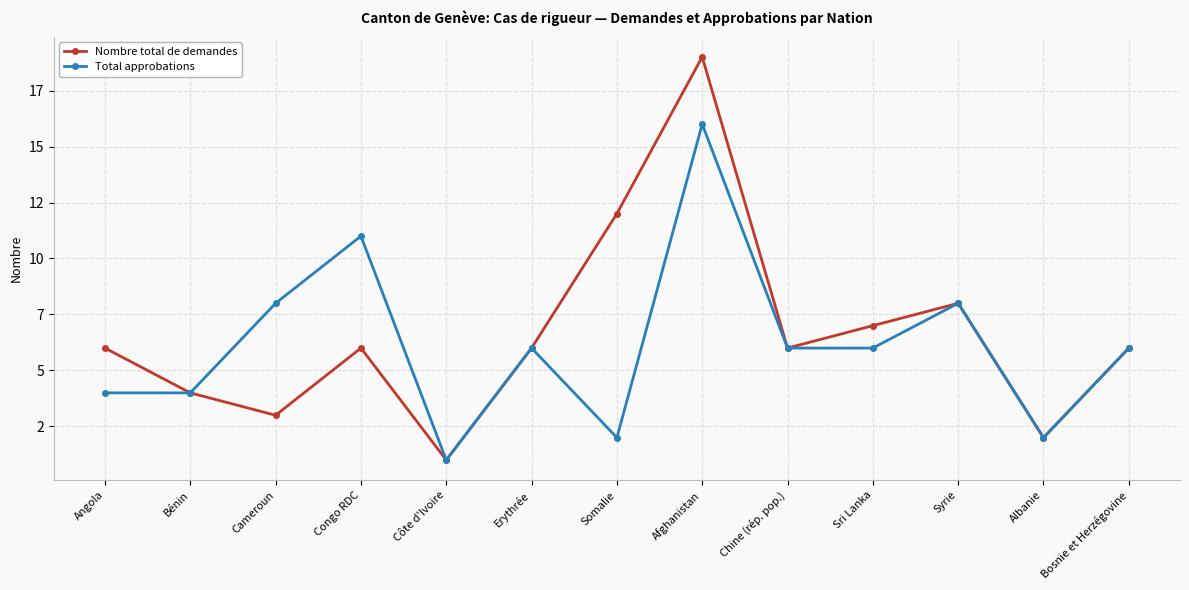

List the labels in order of Total approbations value, largest first.

Afghanistan, Congo RDC, Cameroun, Syrie, Erythrée, Chine (rép. pop.), Sri Lanka, Bosnie et Herzégovine, Angola, Bénin, Somalie, Albanie, Côte d'Ivoire